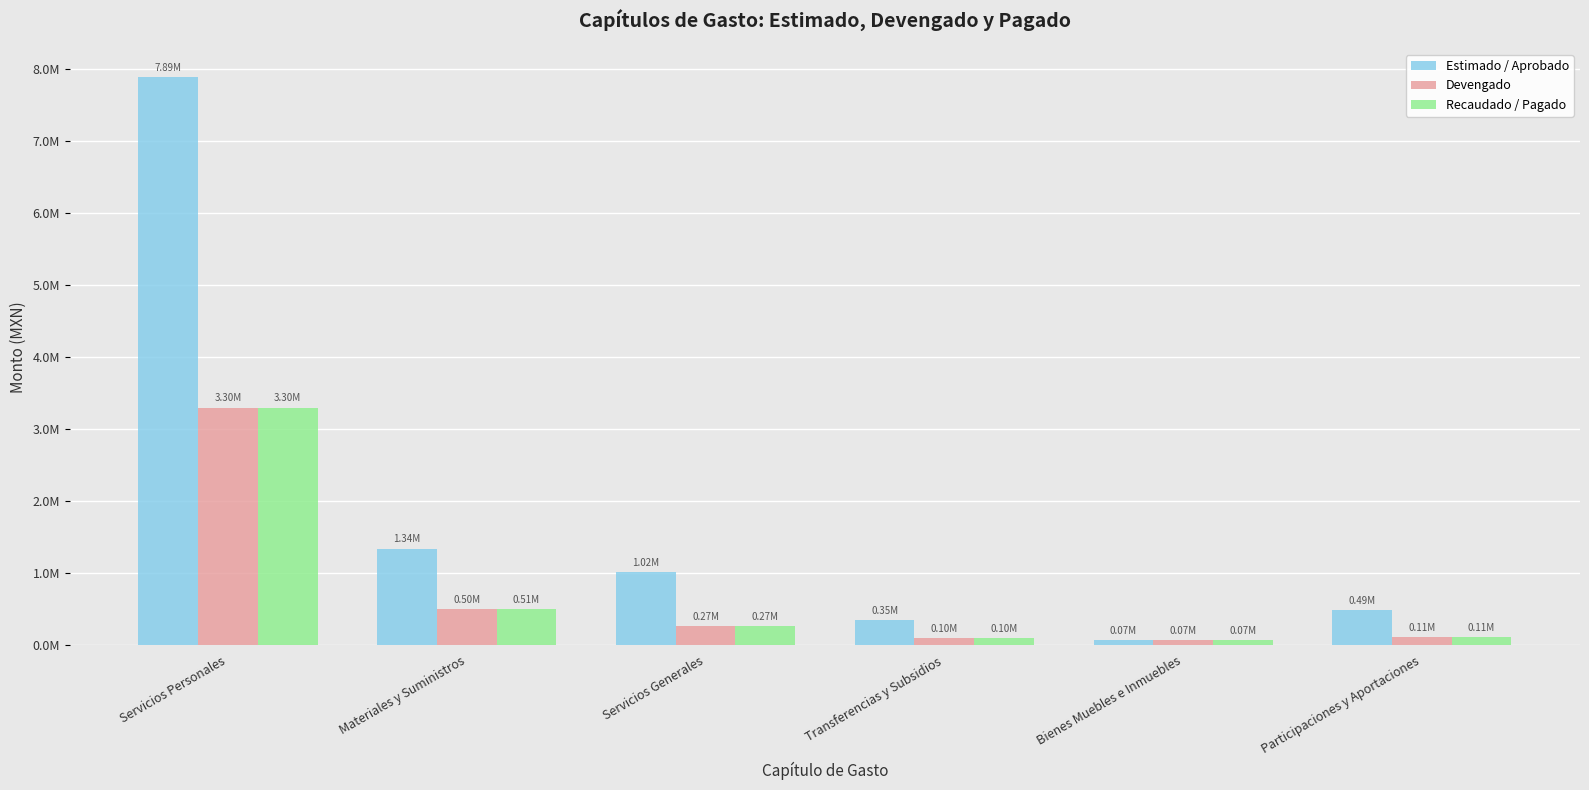

What is the greatest value displayed?

7889565.3